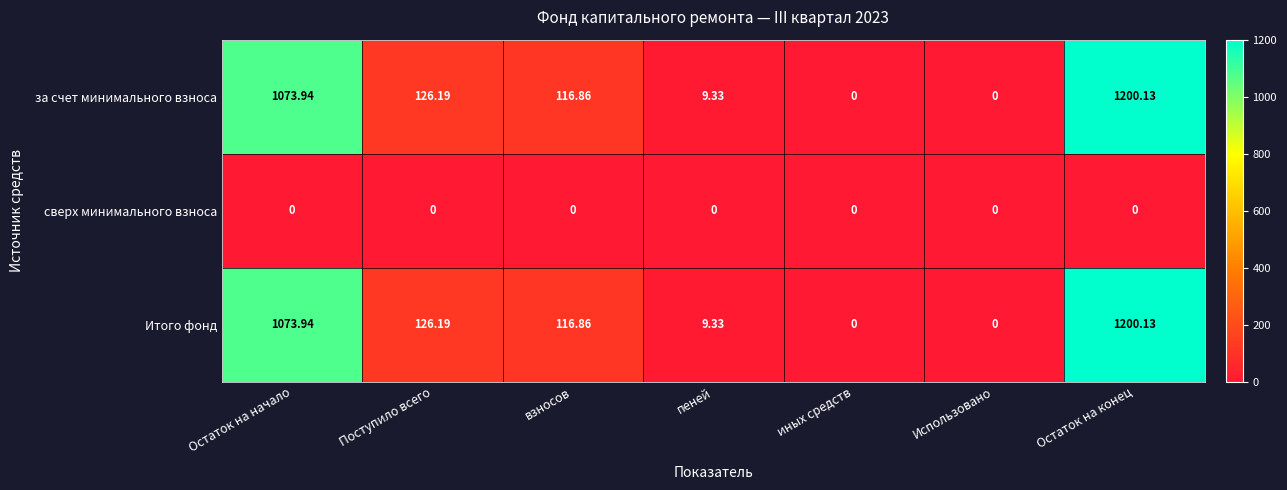

How many data points does each series have?

7